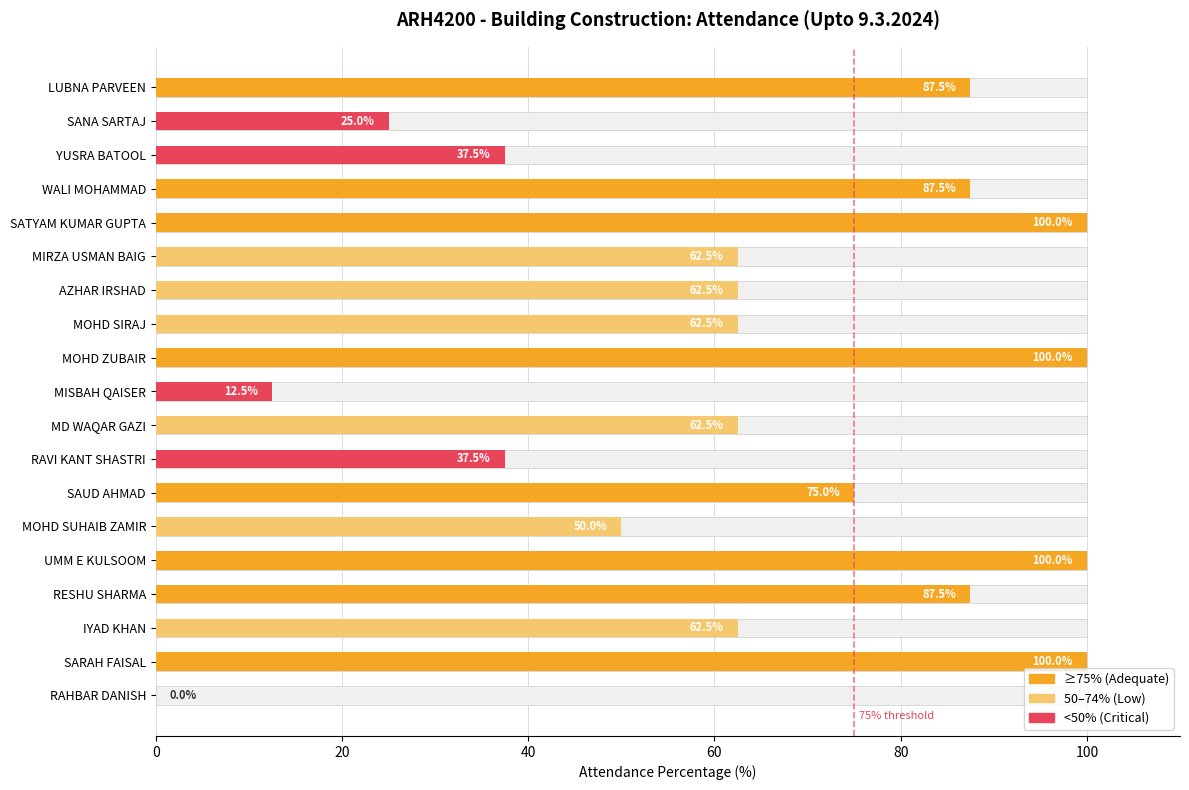

What is the difference between the maximum and minimum values?

100.0